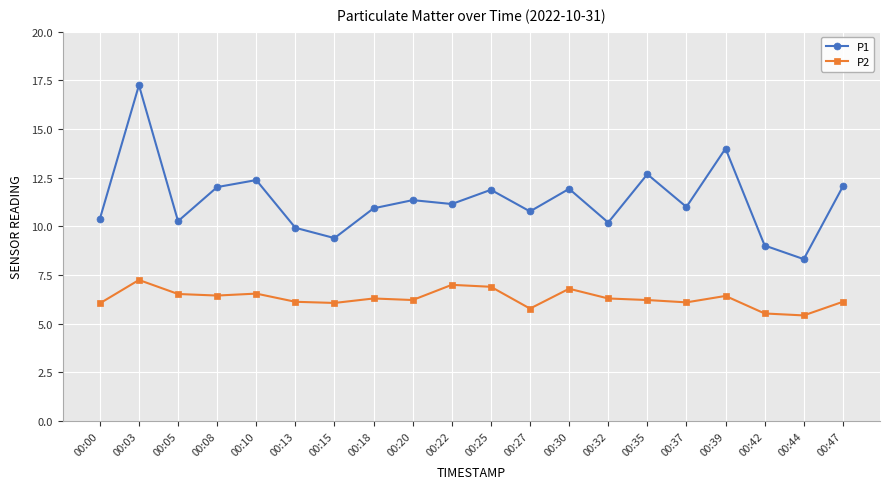

Which category has the highest value across all series?

00:03